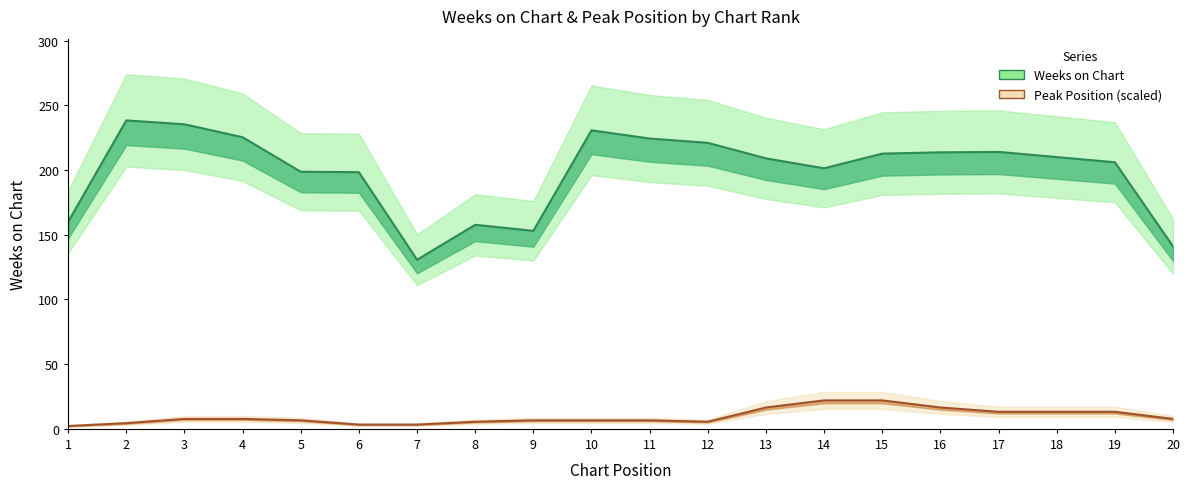

How many data points in Peak Position (scaled) are less than 7?

10